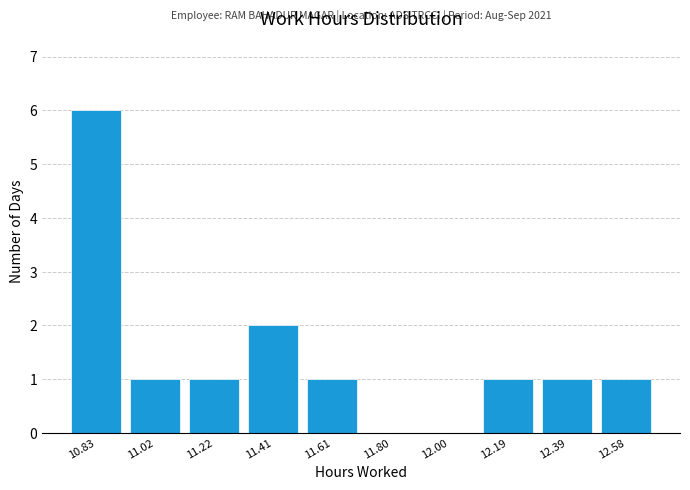

Over which range of the x-axis is the bar tallest?

10.730 to 10.925